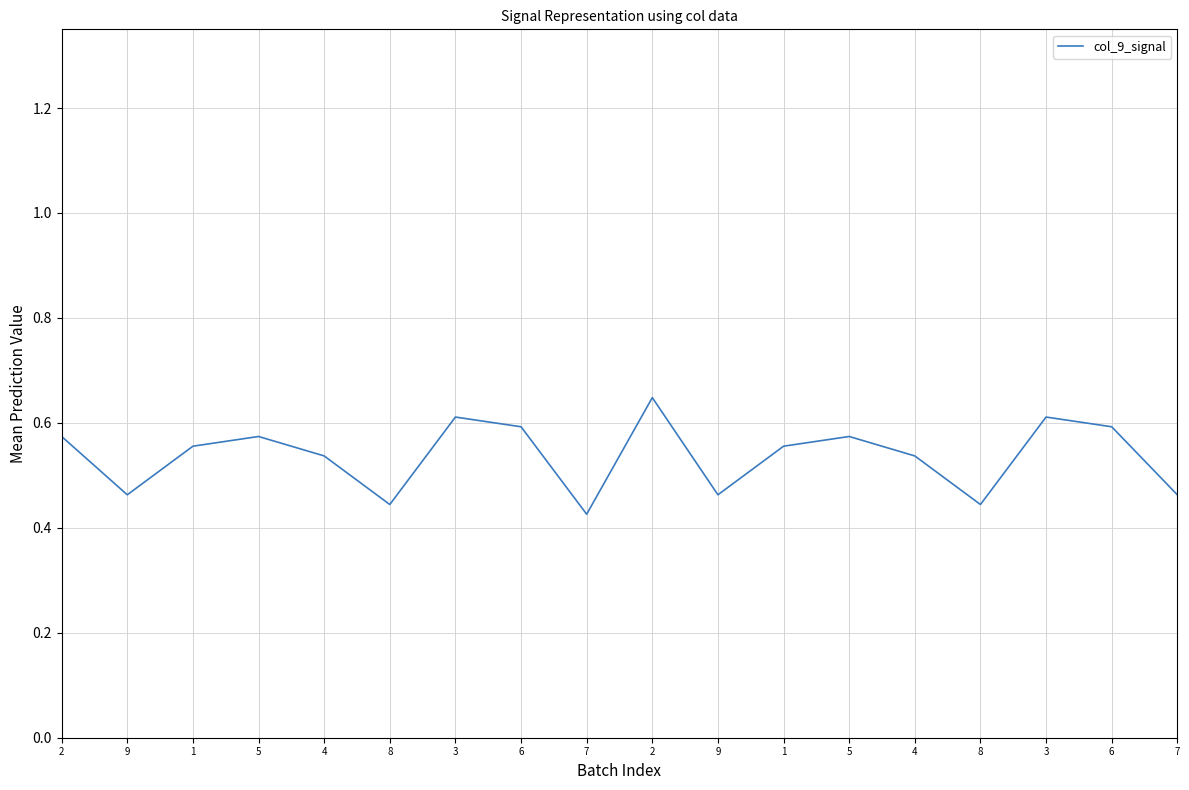

Is this an area chart (filled region under the line)?

No